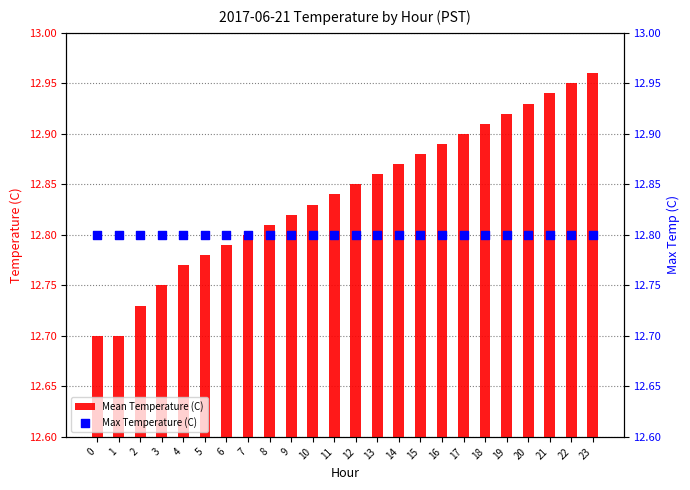

Which series has the largest total across all categories?

Mean Temperature (C)